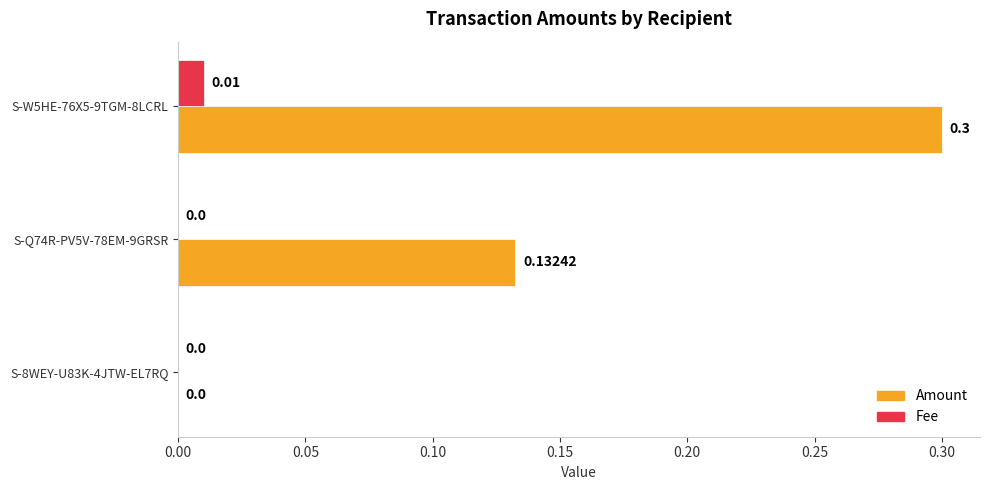

How many positive values does the Amount series have?

2